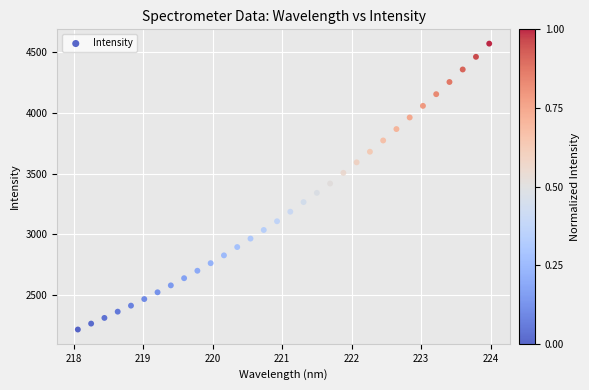

What is the range of X values (max minus min)?

5.9